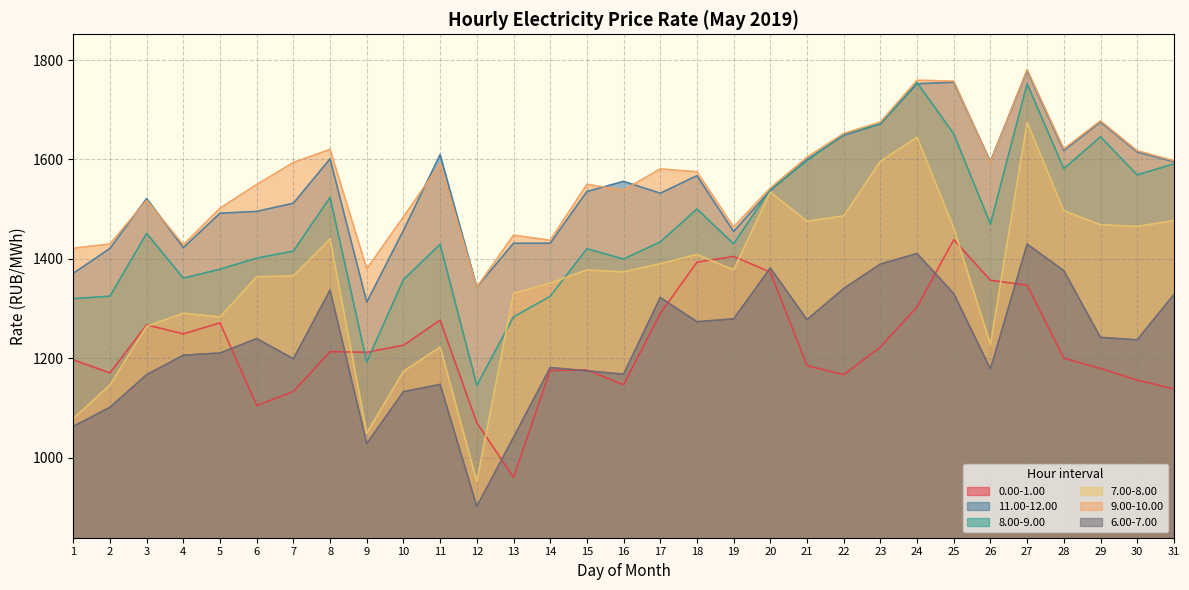

Reading right to left, list all the values displayed in this chart.

0.00-1.00: 31=1138.3	30=1156.0	29=1179.5	28=1200.2	27=1346.9	26=1357.0	25=1438.4	24=1303.5	23=1222.6	22=1167.0	21=1185.1	20=1373.4	19=1404.8	18=1393.3	17=1290.0	16=1146.6	15=1176.4	14=1175.6	13=960.4	12=1070.2	11=1276.7	10=1226.2	9=1212.0	8=1213.3	7=1133.1	6=1104.7	5=1271.3	4=1249.0	3=1267.1	2=1170.6	1=1196.8
11.00-12.00: 31=1595.4	30=1615.1	29=1675.4	28=1617.9	27=1778.7	26=1595.9	25=1755.3	24=1752.2	23=1671.3	22=1648.3	21=1600.2	20=1537.6	19=1455.1	18=1567.3	17=1532.1	16=1555.9	15=1535.4	14=1431.4	13=1431.4	12=1343.2	11=1609.9	10=1457.3	9=1312.9	8=1601.3	7=1511.9	6=1495.5	5=1491.7	4=1422.5	3=1521.4	2=1421.0	1=1370.9
8.00-9.00: 31=1591.0	30=1569.0	29=1645.6	28=1581.4	27=1752.3	26=1470.1	25=1651.5	24=1754.8	23=1671.8	22=1651.4	21=1597.6	20=1539.7	19=1430.2	18=1500.2	17=1434.1	16=1399.8	15=1420.4	14=1324.7	13=1283.2	12=1145.5	11=1429.3	10=1358.3	9=1192.4	8=1523.8	7=1415.6	6=1401.5	5=1379.2	4=1361.2	3=1451.2	2=1324.9	1=1320.0
7.00-8.00: 31=1477.0	30=1465.3	29=1468.6	28=1496.7	27=1674.3	26=1227.9	25=1461.9	24=1644.7	23=1596.2	22=1486.5	21=1475.6	20=1534.2	19=1377.8	18=1408.9	17=1390.4	16=1373.8	15=1377.5	14=1351.3	13=1330.5	12=952.1	11=1222.5	10=1173.6	9=1049.6	8=1440.1	7=1365.7	6=1363.9	5=1282.9	4=1290.6	3=1264.3	2=1146.1	1=1078.6
9.00-10.00: 31=1597.4	30=1617.6	29=1677.6	28=1621.4	27=1780.6	26=1594.4	25=1757.6	24=1759.3	23=1675.4	22=1652.0	21=1604.6	20=1542.5	19=1464.3	18=1575.1	17=1581.0	16=1538.2	15=1549.7	14=1437.3	13=1447.8	12=1342.9	11=1591.2	10=1484.4	9=1380.0	8=1620.4	7=1593.9	6=1549.5	5=1501.9	4=1428.4	3=1517.8	2=1429.8	1=1421.4
6.00-7.00: 31=1328.3	30=1237.1	29=1242.0	28=1376.3	27=1429.7	26=1178.6	25=1330.1	24=1410.7	23=1389.6	22=1340.4	21=1277.8	20=1381.7	19=1279.3	18=1273.6	17=1322.3	16=1168.0	15=1174.8	14=1181.3	13=1041.0	12=902.1	11=1147.5	10=1132.9	9=1028.5	8=1337.3	7=1199.1	6=1239.6	5=1210.6	4=1206.1	3=1167.1	2=1101.4	1=1063.0